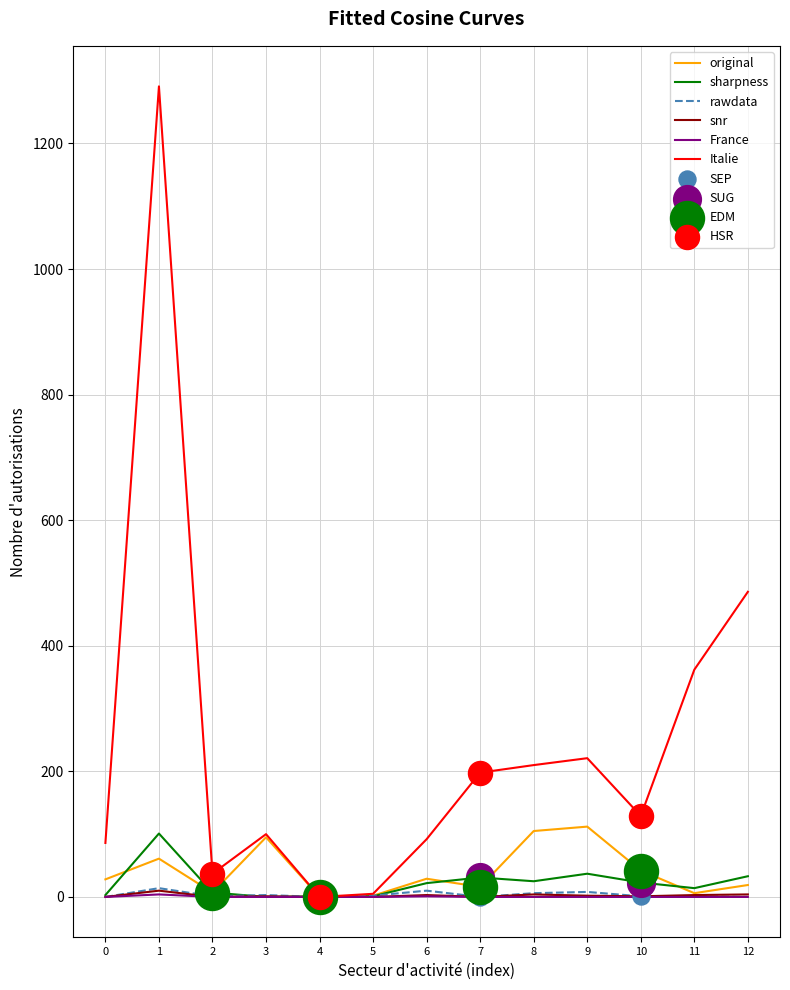

At which category is the sum across all series the highest?

1